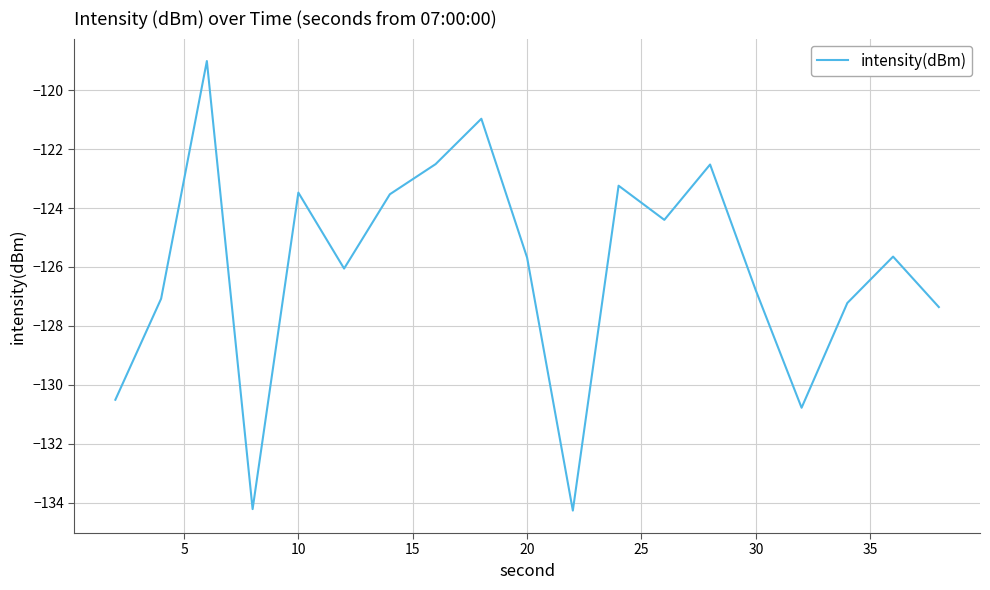

What is the greatest value displayed?

-119.0